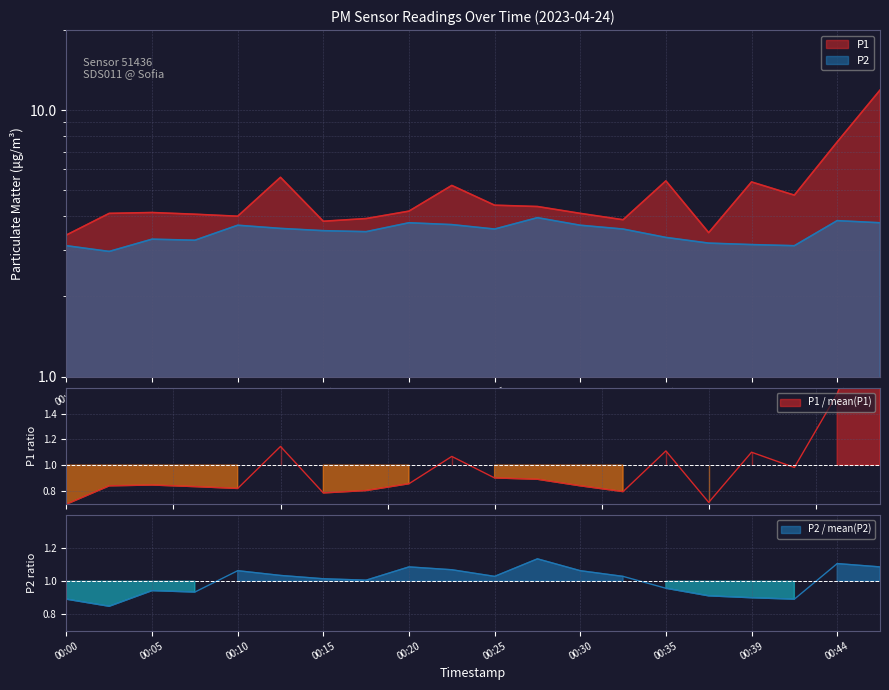

At which category does P1 reach its first local peak?

00:05